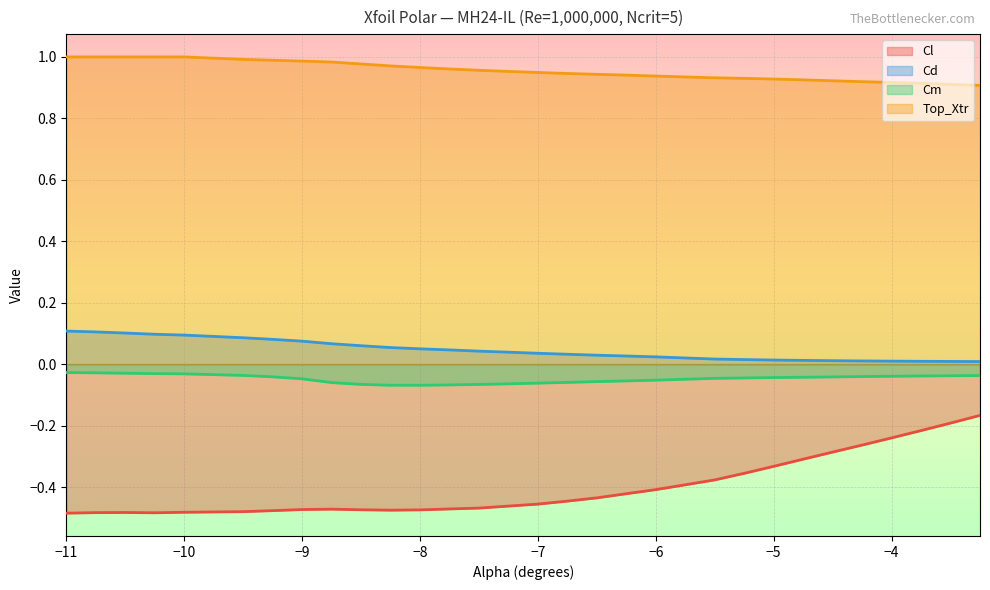

Reading left to right, what are all the values shown in this chart?

Cl: -0.5	-0.5	-0.5	-0.5	-0.5	-0.5	-0.5	-0.5	-0.5	-0.5	-0.5	-0.5	-0.5	-0.5	-0.5	-0.5	-0.4	-0.4	-0.4	-0.4	-0.4	-0.4	-0.3	-0.3	-0.3	-0.3	-0.2	-0.2	-0.2	-0.2
Cd: 0.1	0.1	0.1	0.1	0.1	0.1	0.1	0.1	0.1	0.1	0.1	0.0	0.0	0.0	0.0	0.0	0.0	0.0	0.0	0.0	0.0	0.0	0.0	0.0	0.0	0.0	0.0	0.0	0.0	0.0
Cm: -0.0	-0.0	-0.0	-0.0	-0.0	-0.0	-0.0	-0.0	-0.1	-0.1	-0.1	-0.1	-0.1	-0.1	-0.1	-0.1	-0.1	-0.1	-0.1	-0.1	-0.0	-0.0	-0.0	-0.0	-0.0	-0.0	-0.0	-0.0	-0.0	-0.0
Top_Xtr: 1.0	1.0	1.0	1.0	1.0	1.0	1.0	1.0	1.0	1.0	1.0	1.0	1.0	1.0	1.0	0.9	0.9	0.9	0.9	0.9	0.9	0.9	0.9	0.9	0.9	0.9	0.9	0.9	0.9	0.9